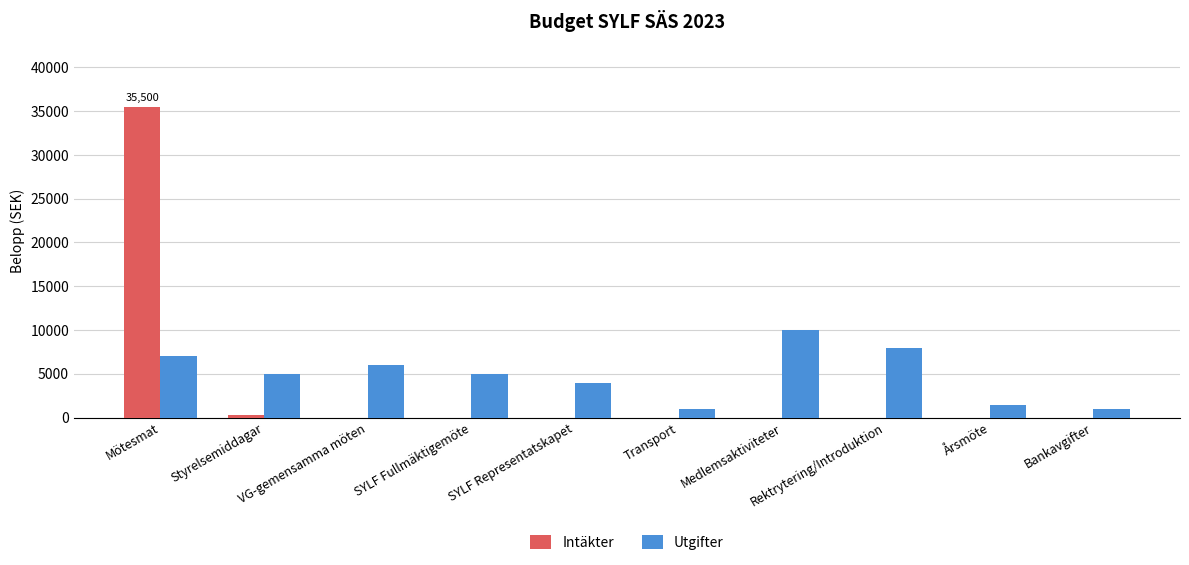

At which label does Utgifter reach its peak?

Medlemsaktiviteter